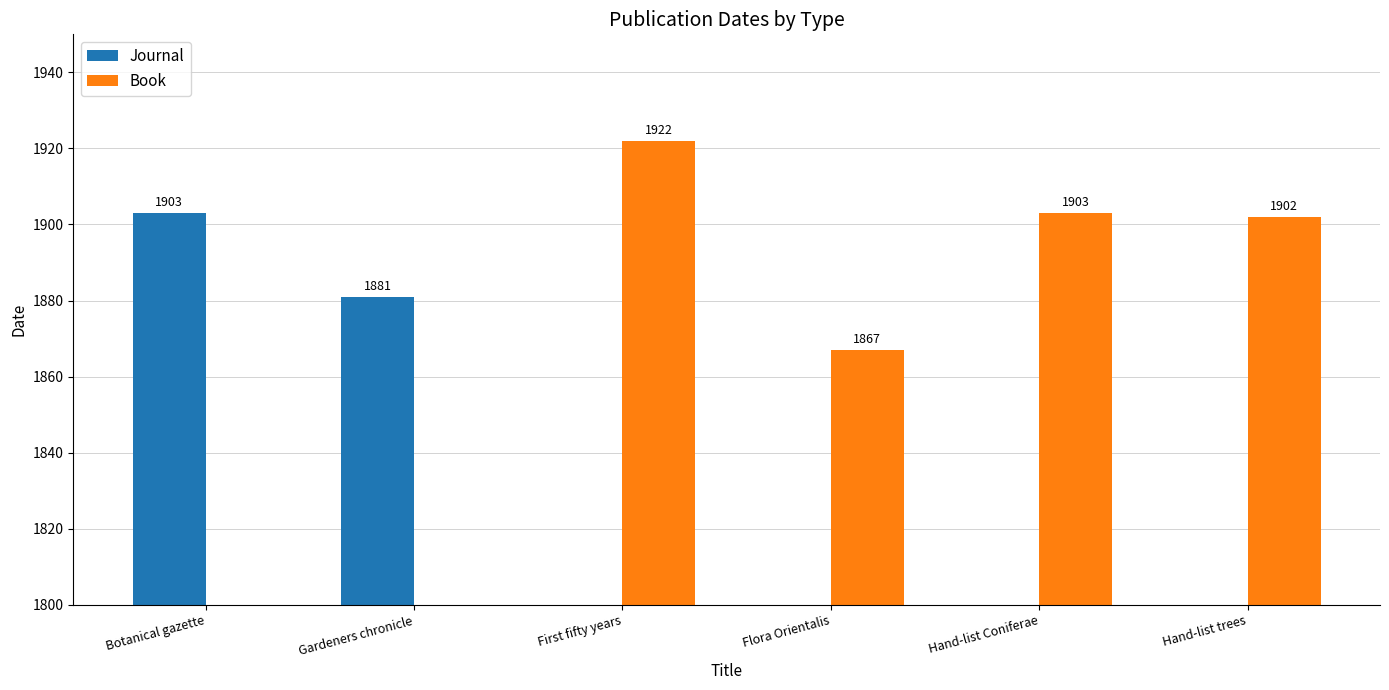

At which category is the sum across all series the highest?

First fifty years